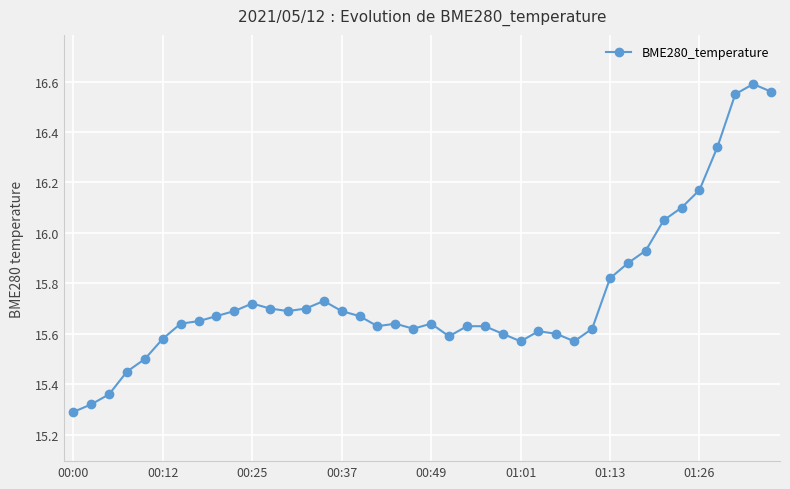

True or false: there are more than 1 points higher than both neighbors.

True